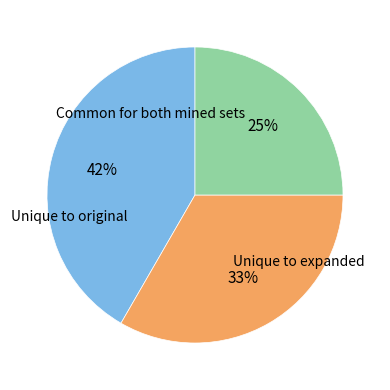

To the nearest percent, what is the average slice percentage?

33%